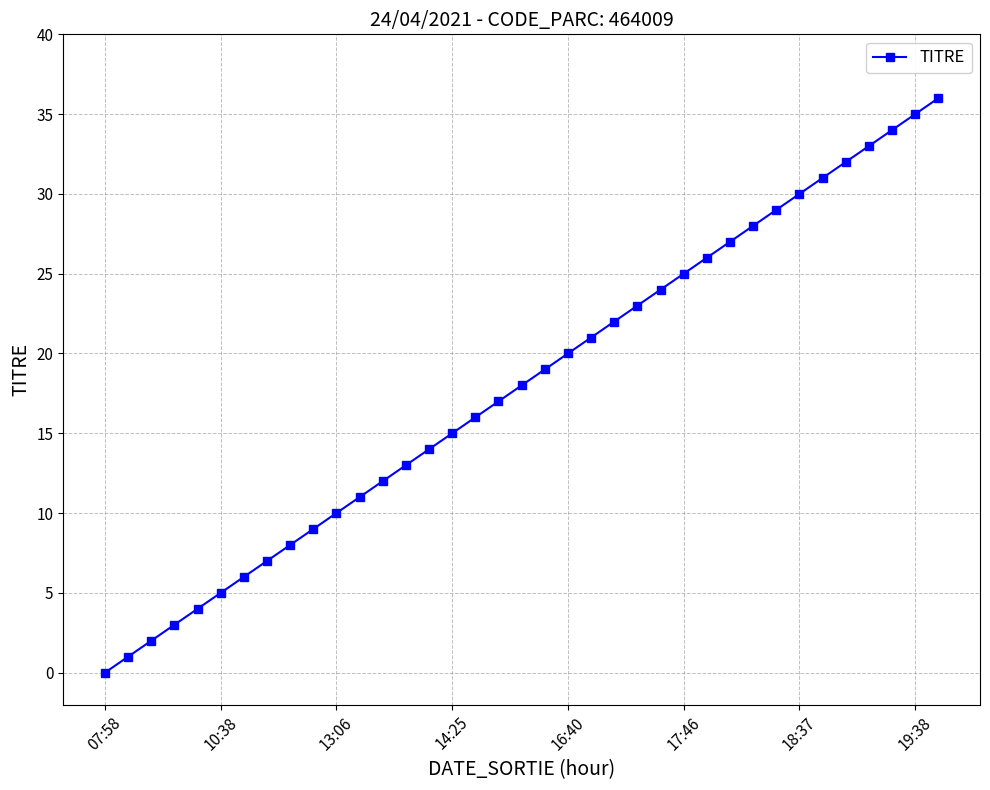

What is the maximum value shown in the chart?

36